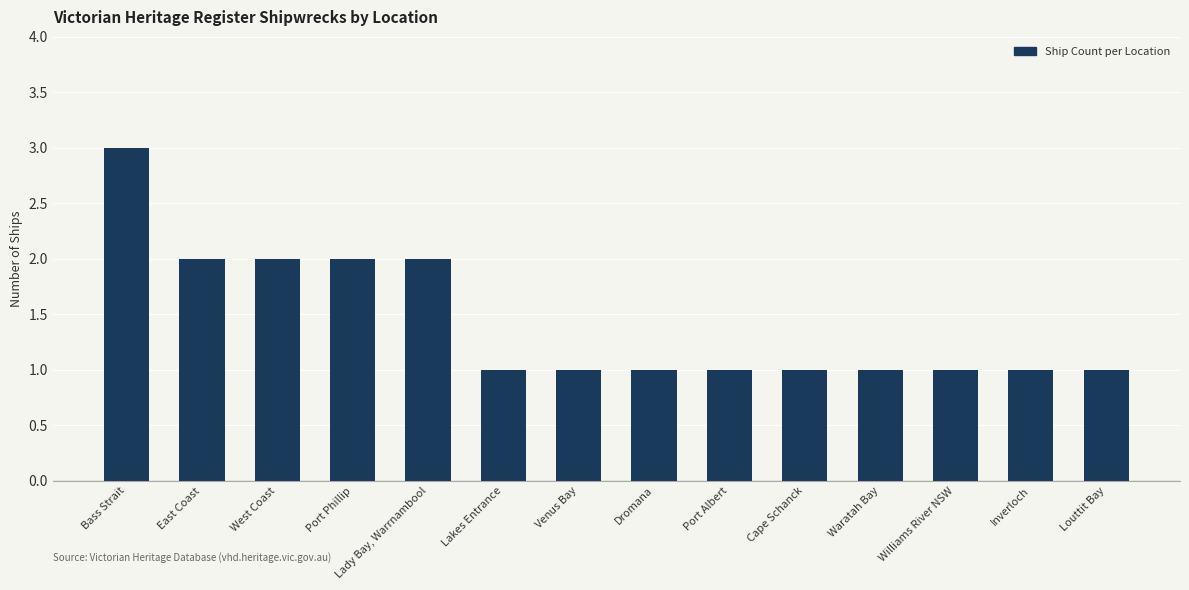

Which label corresponds to the largest value in the chart?

Bass Strait